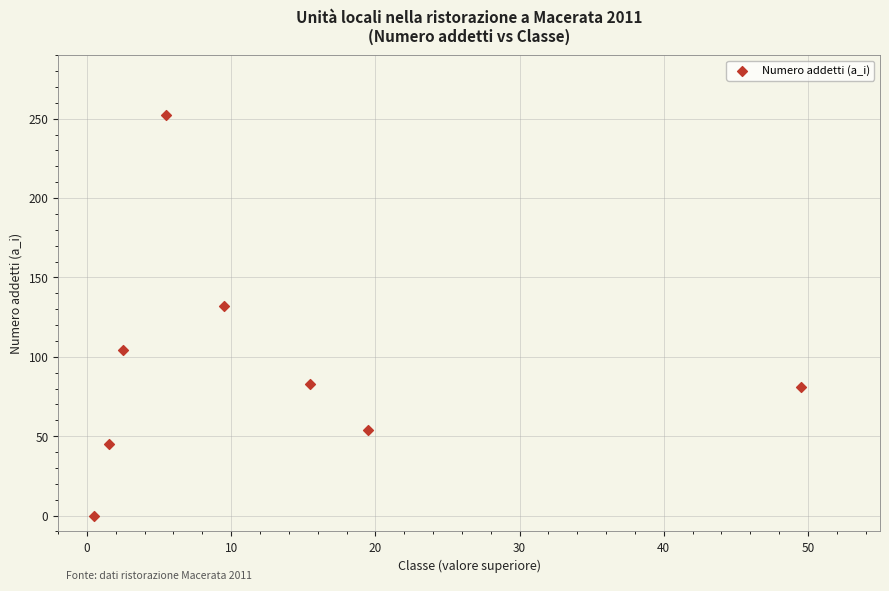

What is the range of Y values (max minus min)?

252